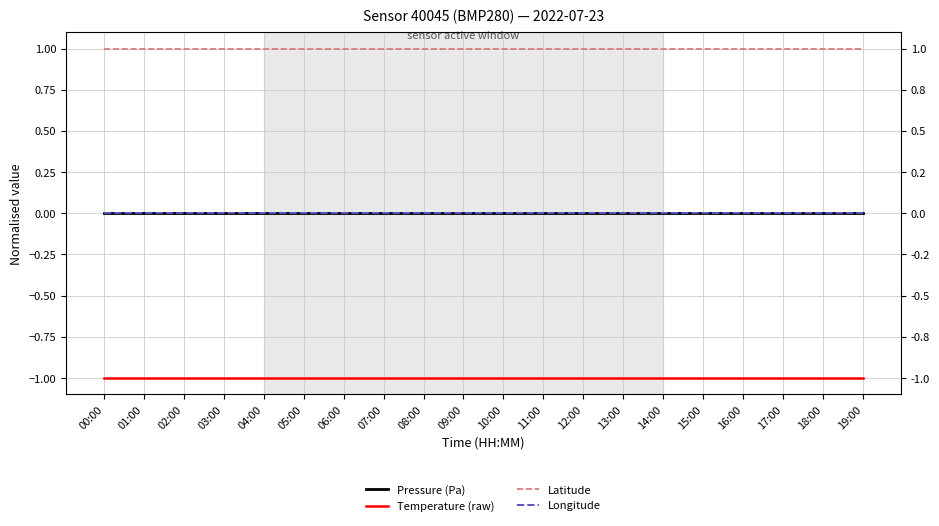

Between 02:00 and 18:00, which is larger?

02:00